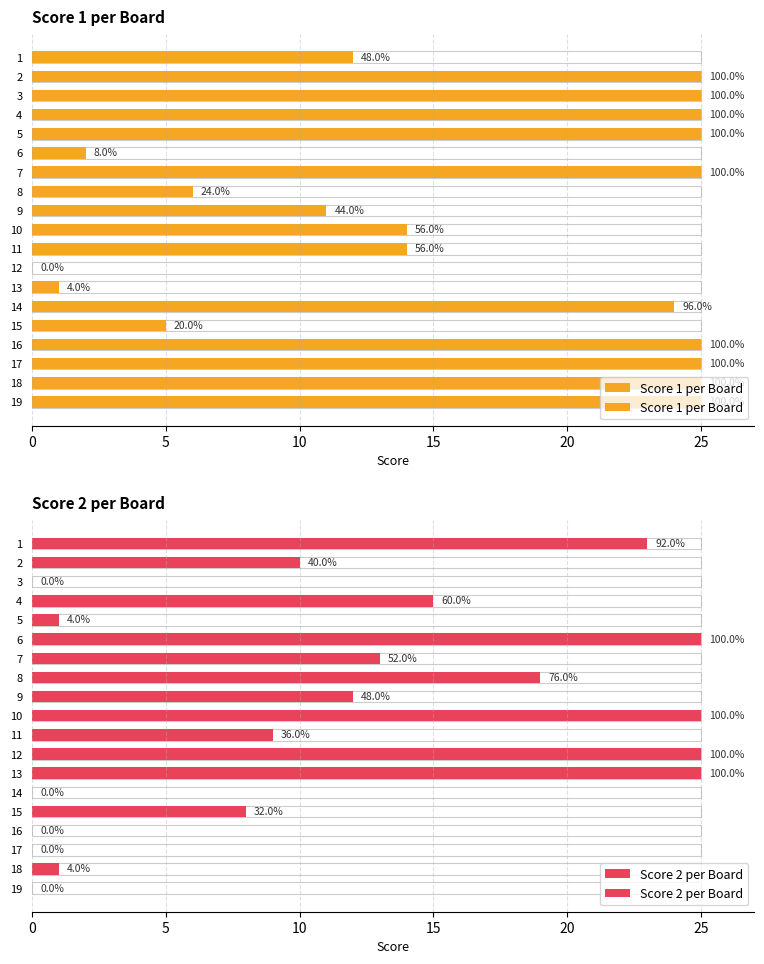

What is the maximum value for Score 1 per Board?

25